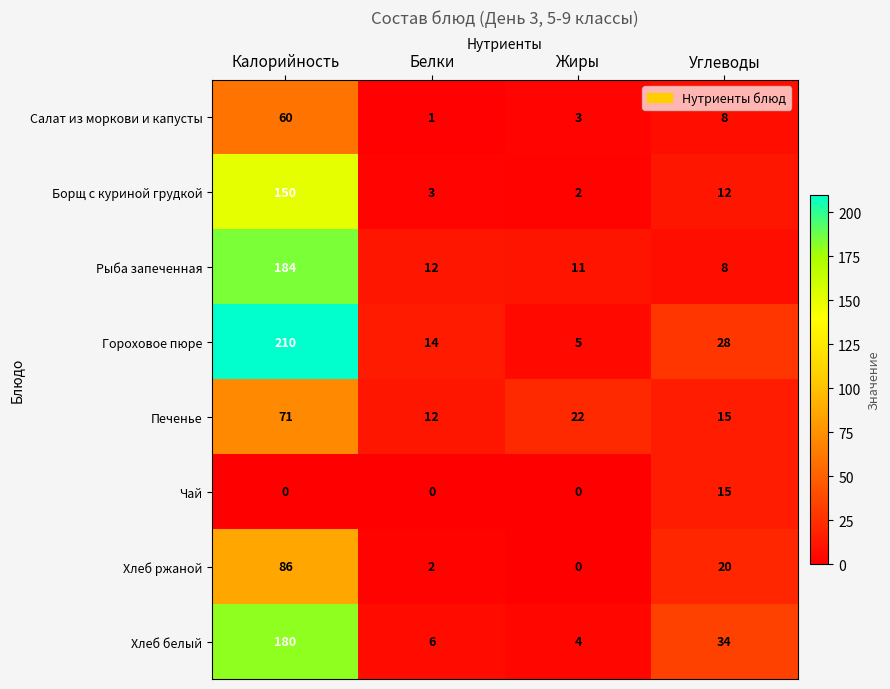

Which series changed the most between Белки and Углеводы?

Хлеб белый